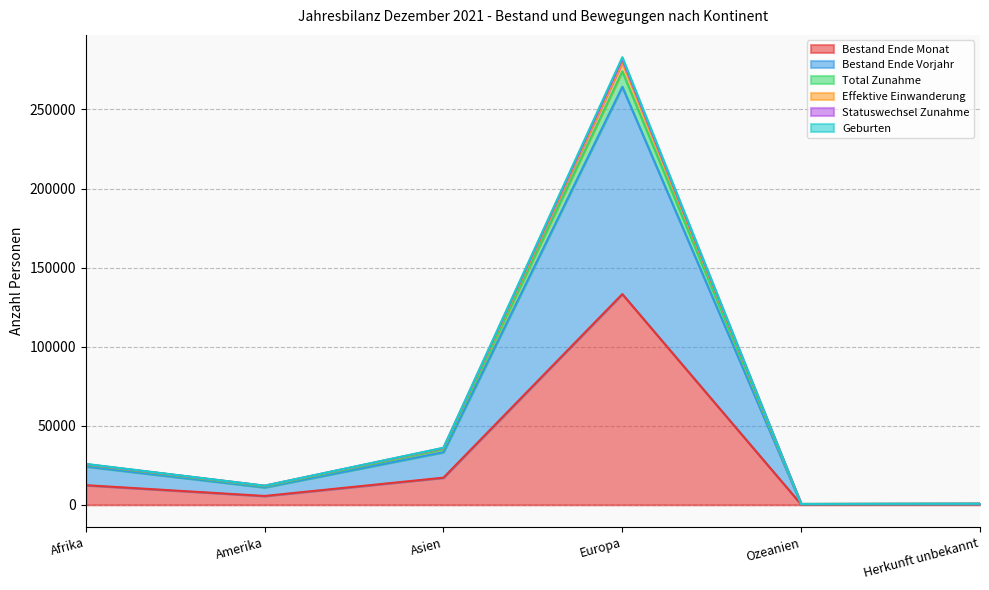

True or false: Bestand Ende Monat has a value of 27403 at Asien.

False